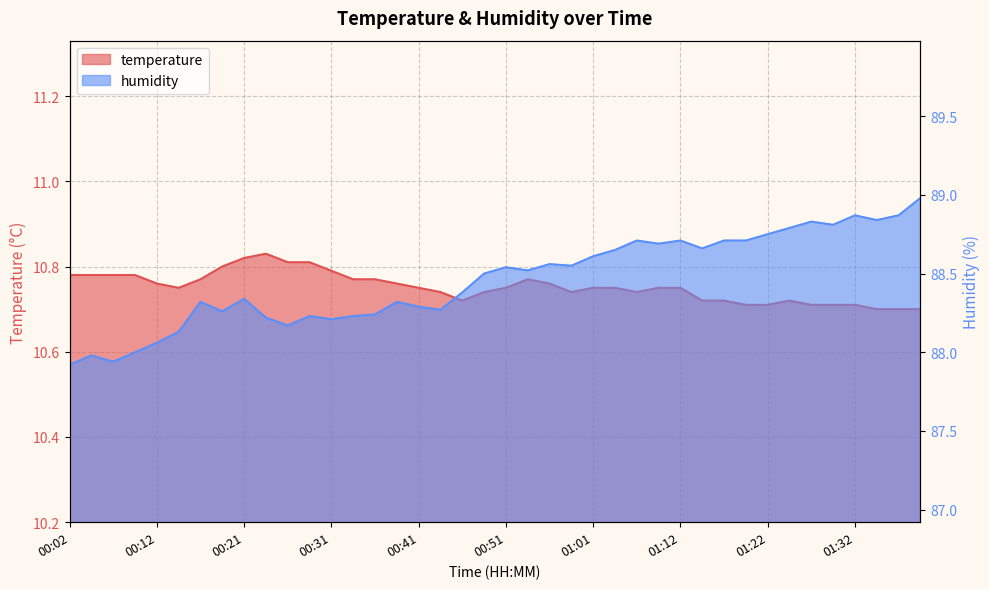

List the series in order of their overall mean, highest first.

humidity, temperature